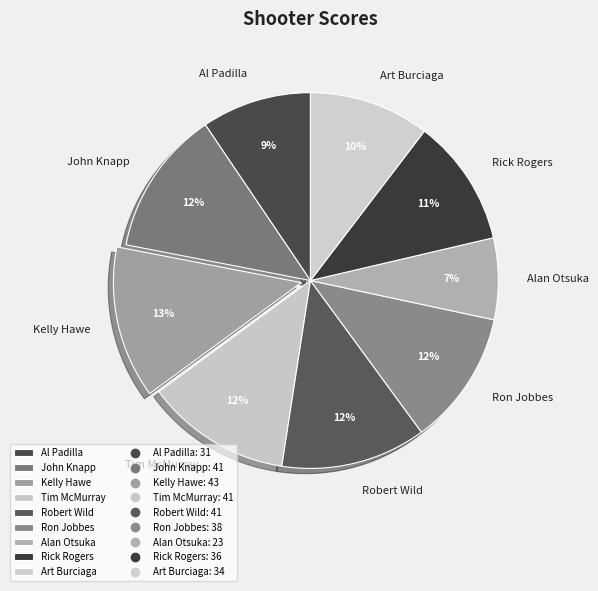

Combined, do Kelly Hawe and Art Burciaga account for over 50%?

No